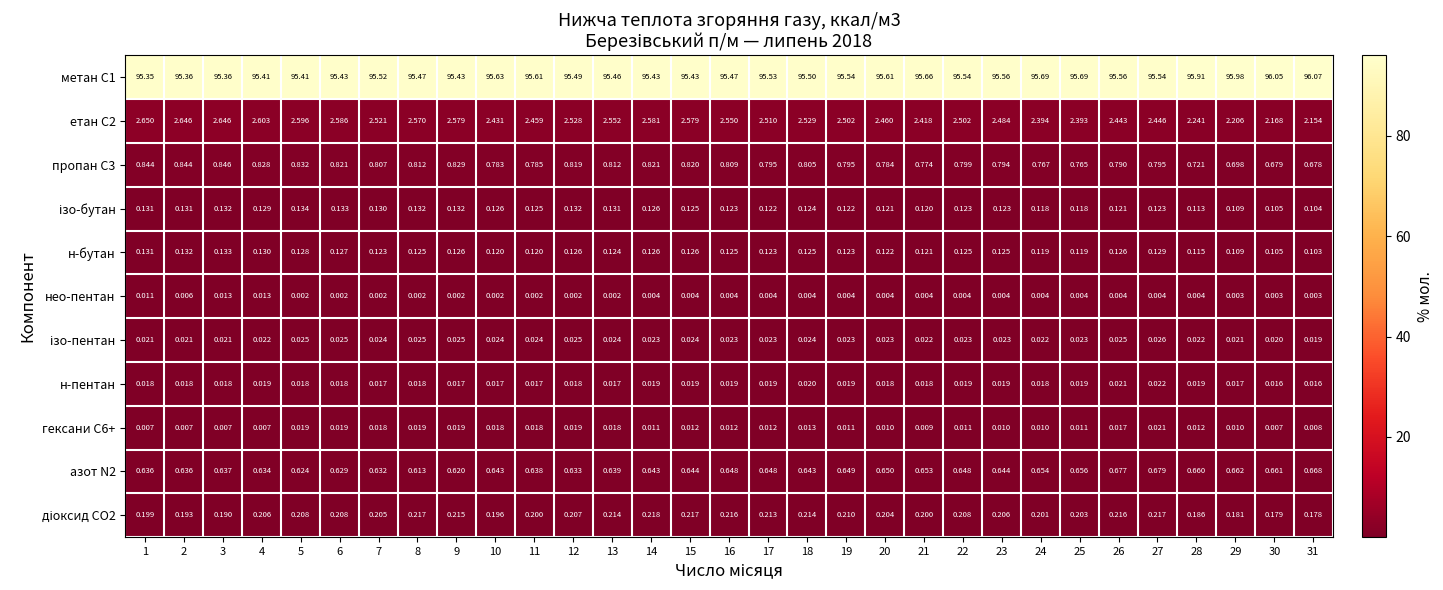

Is the value of нео-пентан at 21 greater than the value of метан С1 at 28?

No